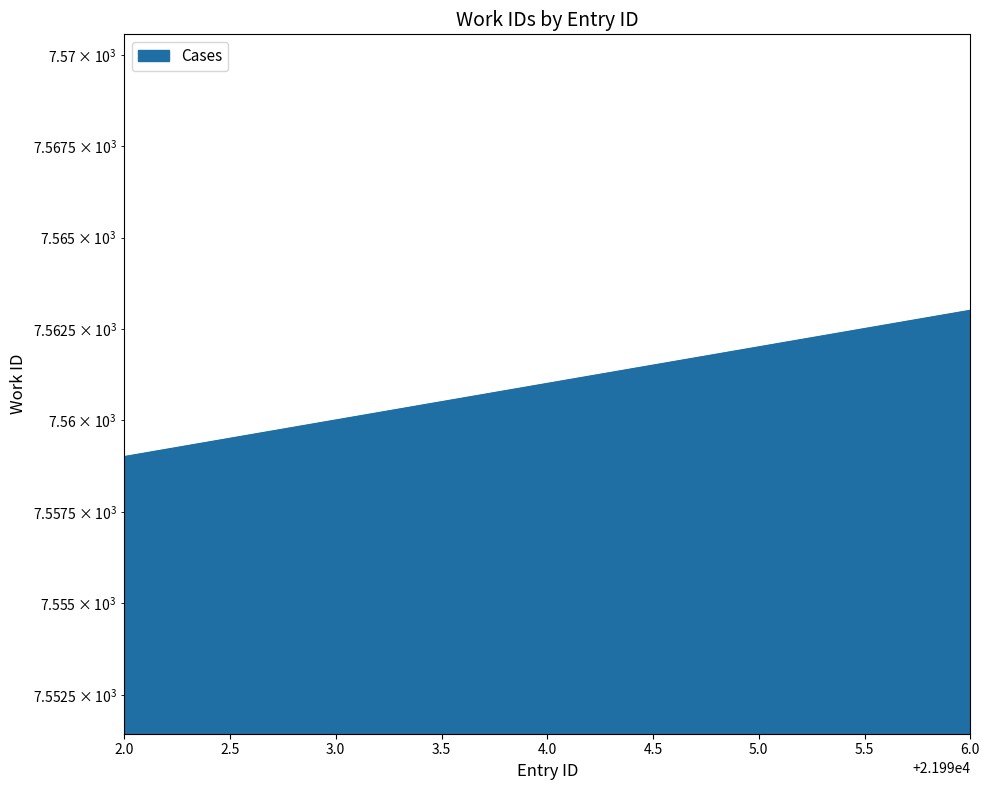

Rank the categories by value from highest to lowest.

6.0, 5.0, 4.0, 3.0, 2.0